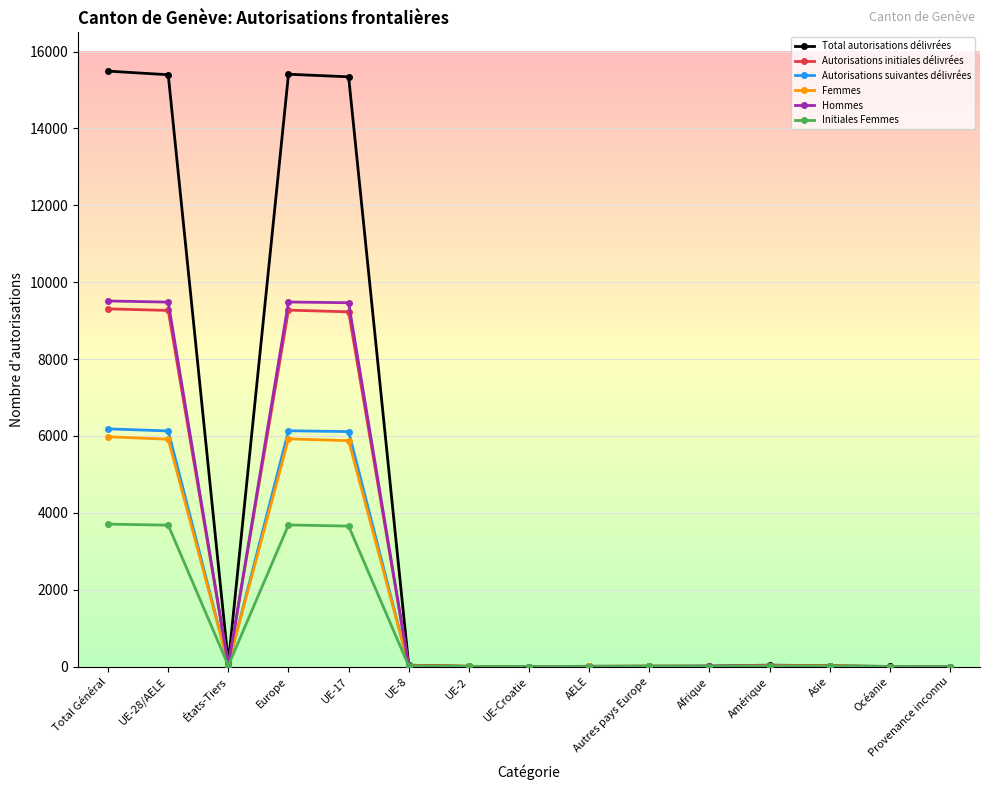

Which series has the widest spread of values?

Total autorisations délivrées